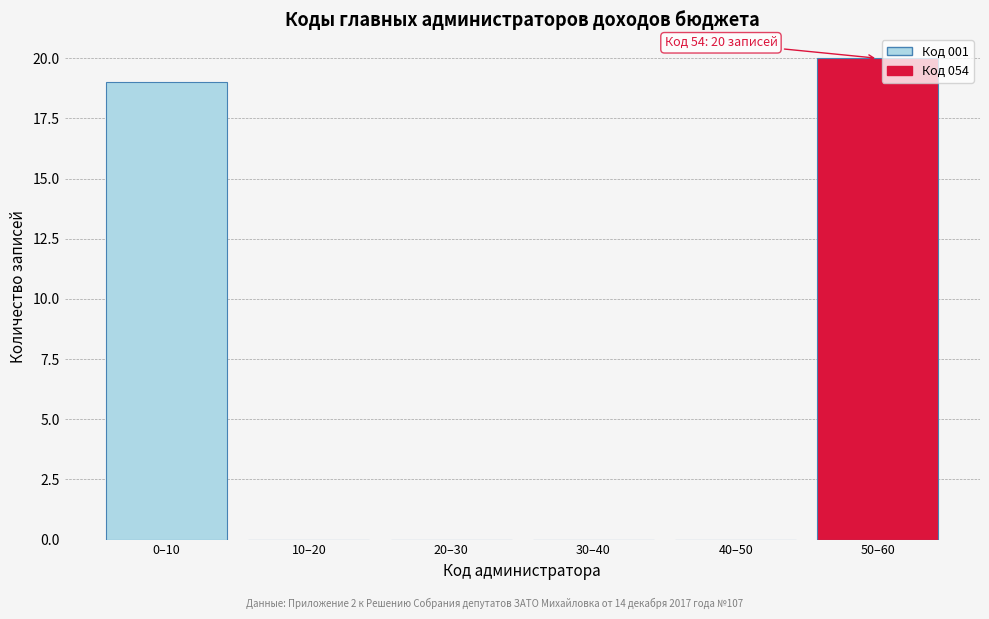

Reading left to right, transcribe all the data shown in this chart.

0–10=19	10–20=0	20–30=0	30–40=0	40–50=0	50–60=20